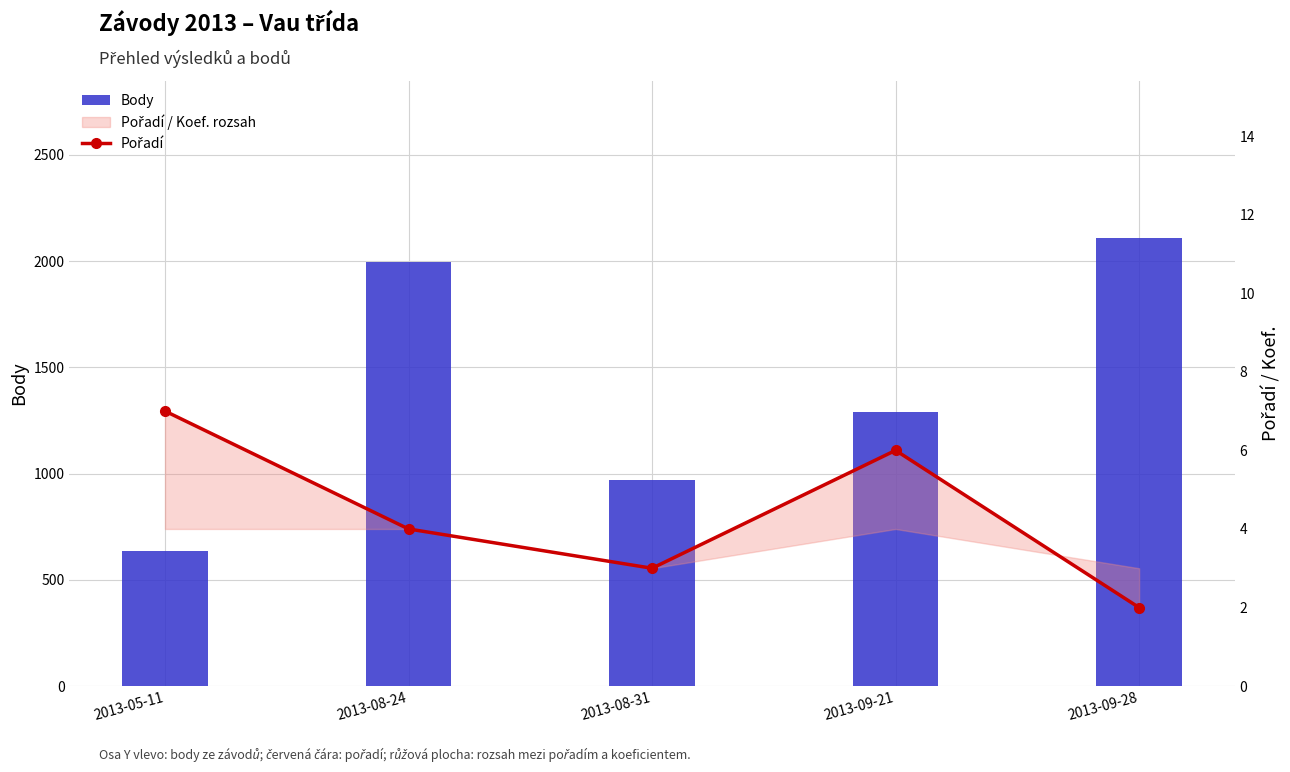

The value of Body at 2013-08-31 is 969. True or false?

True